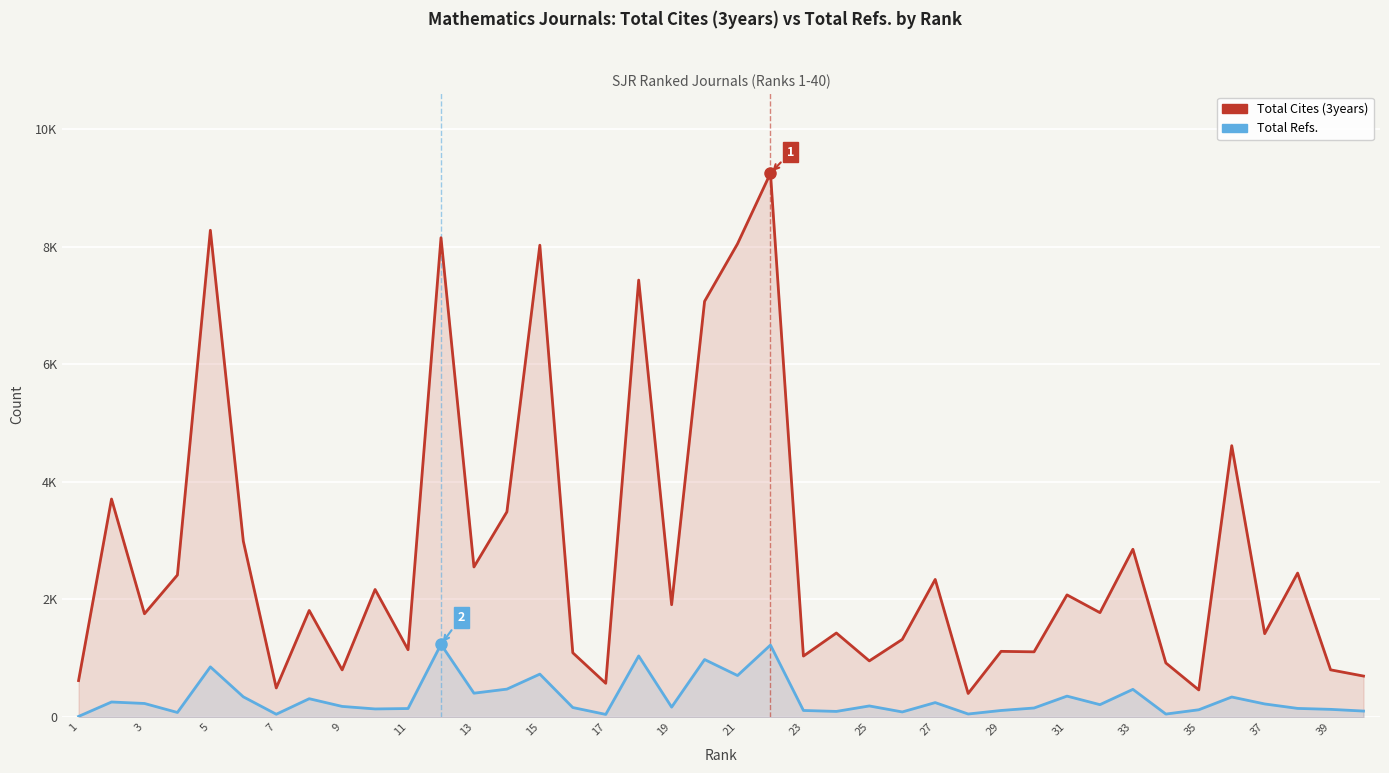

At which category does the chart reach its minimum across all series?

1